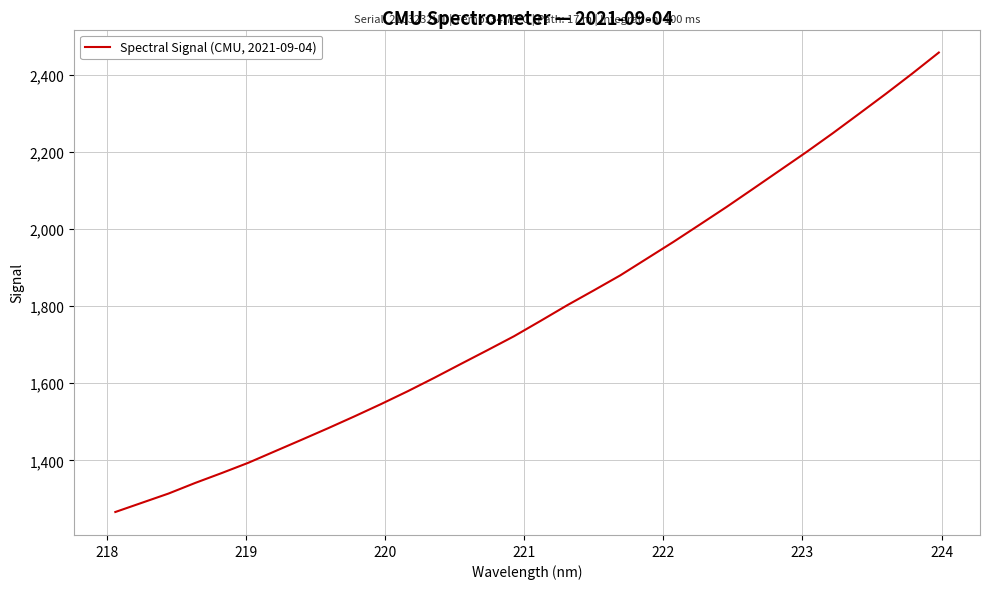

What is the smallest value displayed?

1266.1